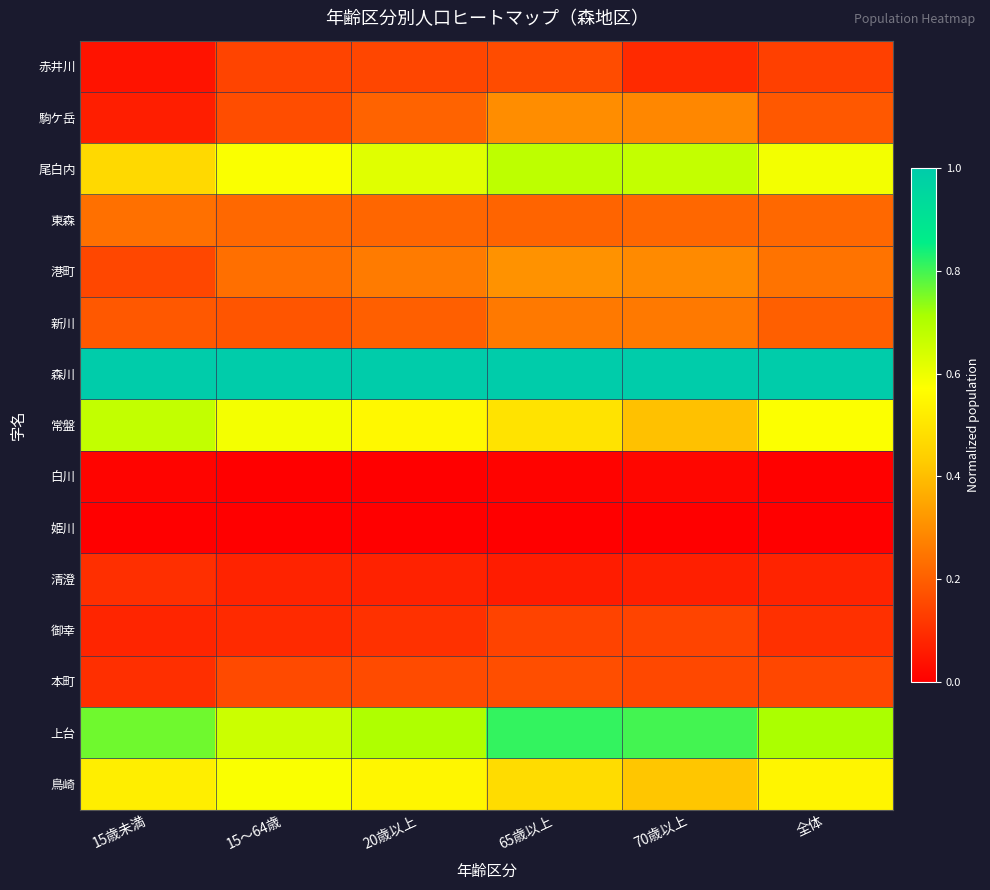

Count the number of data series in this chart.

15